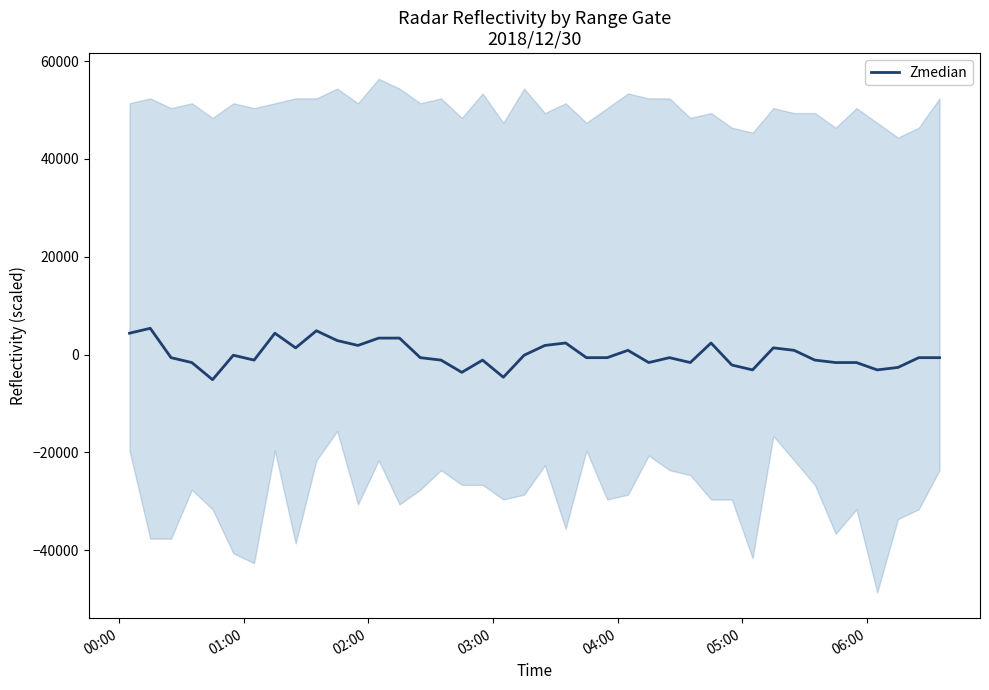

What is the maximum value for Zmedian?

5375